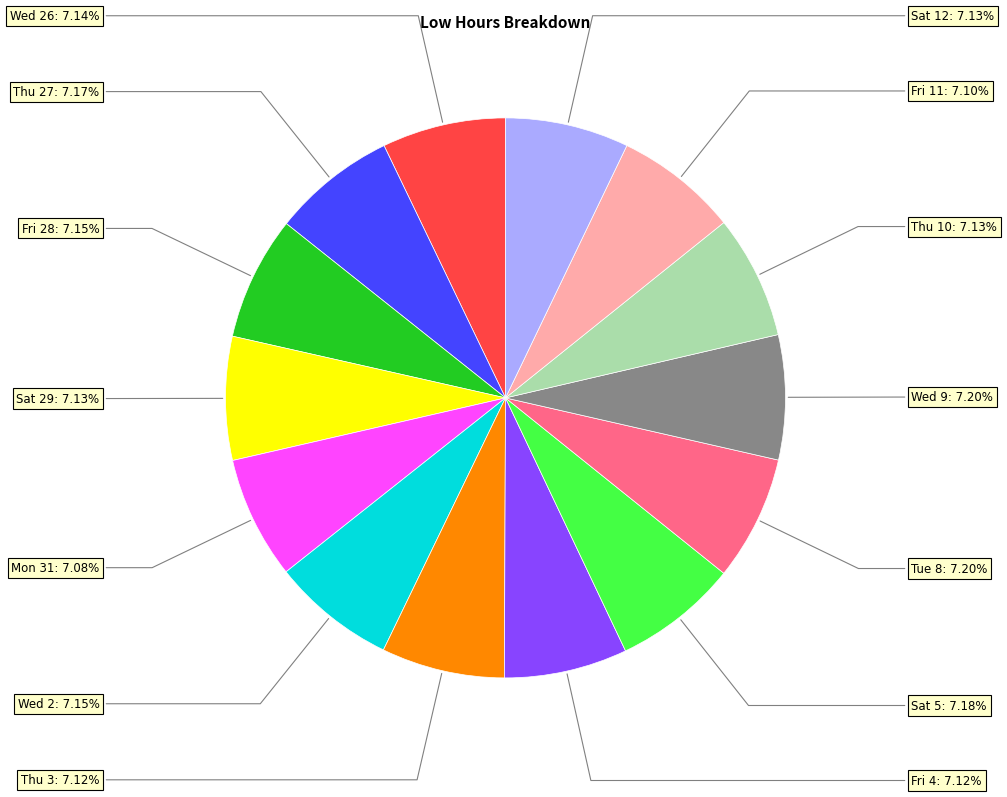

Does any single category account for the majority?

No